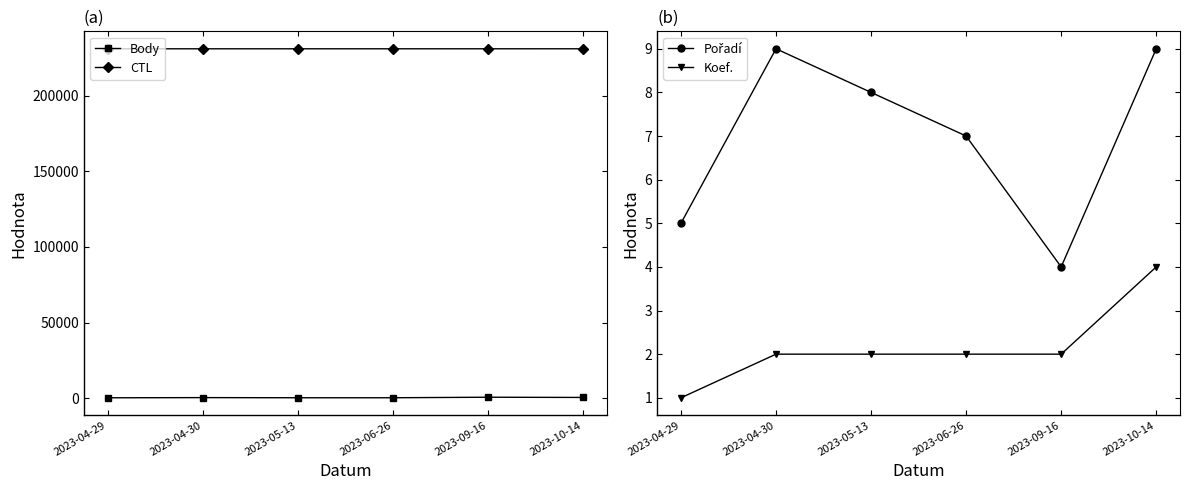

What are all the series names shown in the legend?

Body, CTL, Pořadí, Koef.